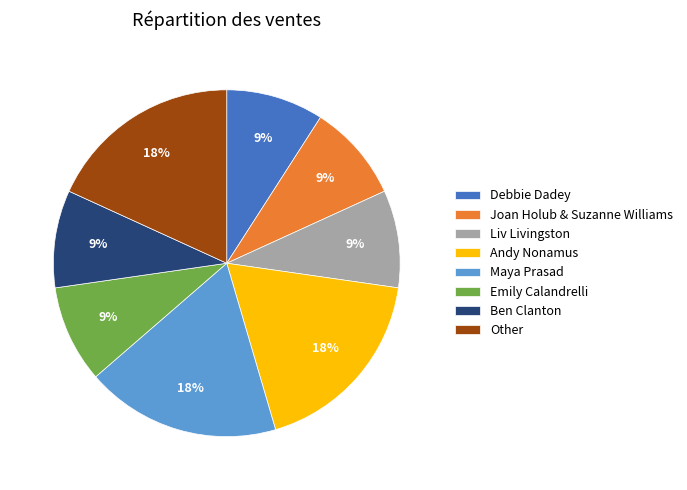

Does Maya Prasad account for over 50% of the chart?

No